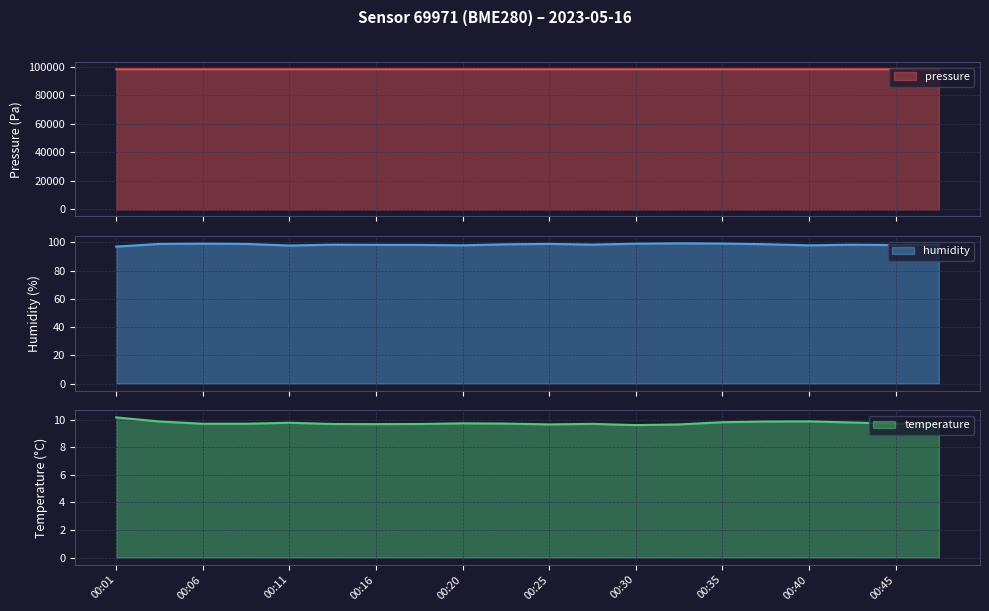

How many lines are shown in the chart?

3